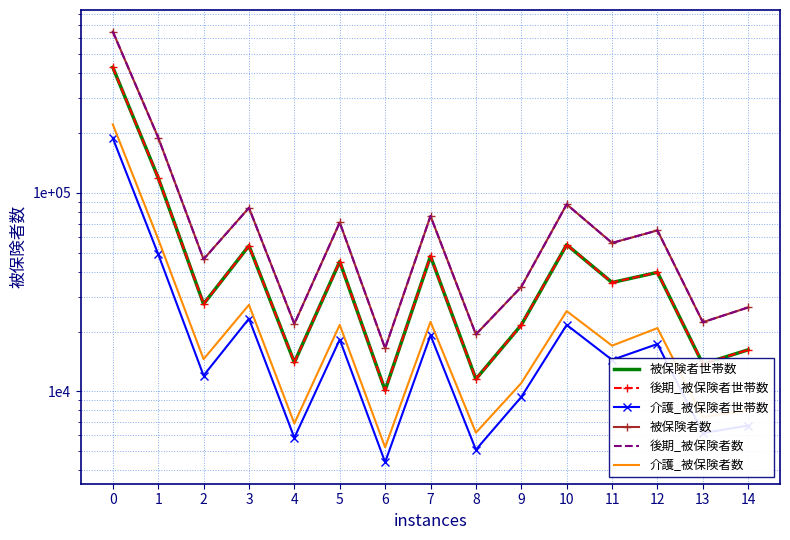

Is it true that 介護_被保険者数 equals 5280 at 9?

False